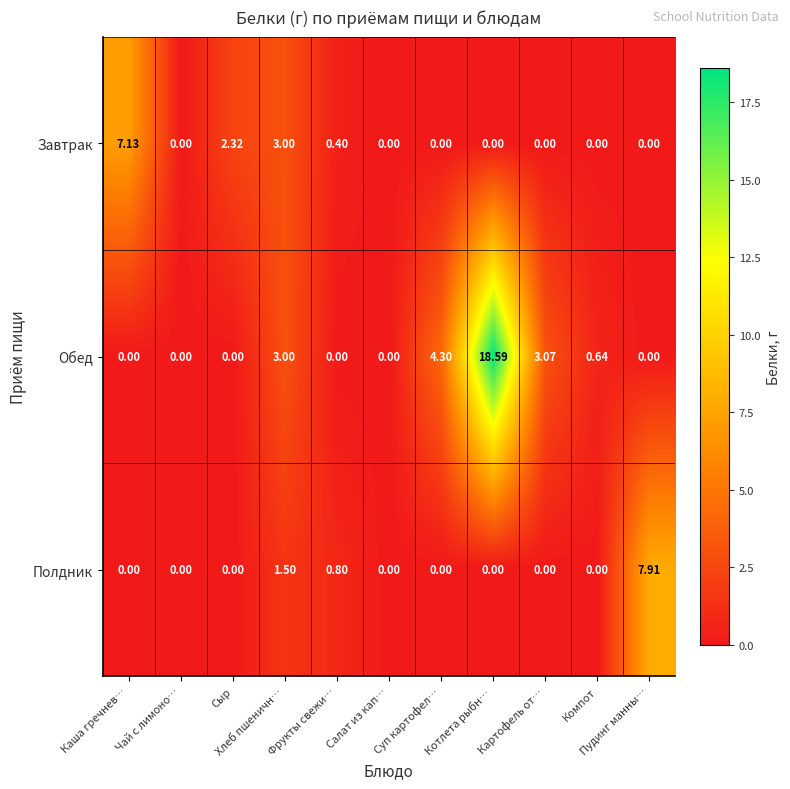

Which series has the widest spread of values?

Обед